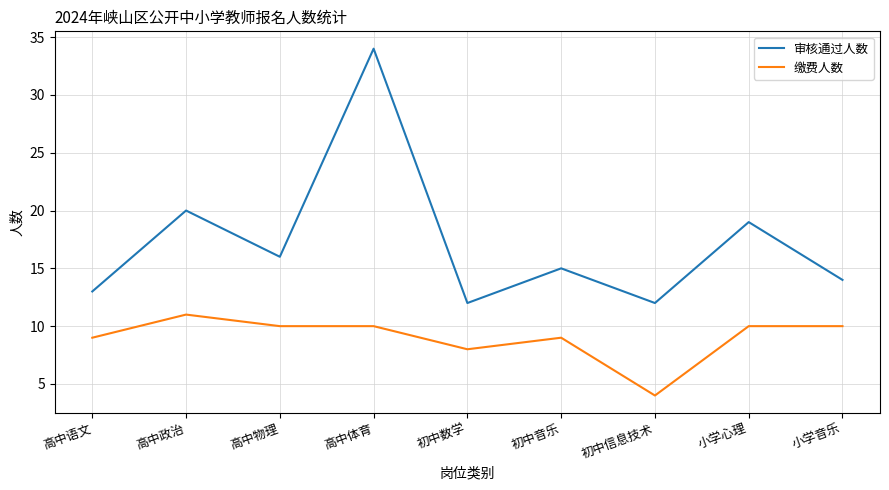

What position from the left is 初中数学?

5